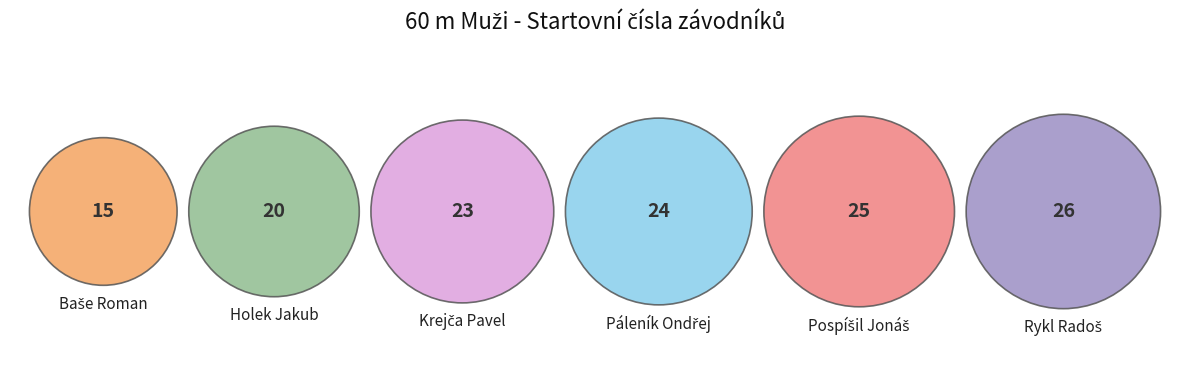

True or false: Pospíšil Jonáš accounts for 19% of the total.

True